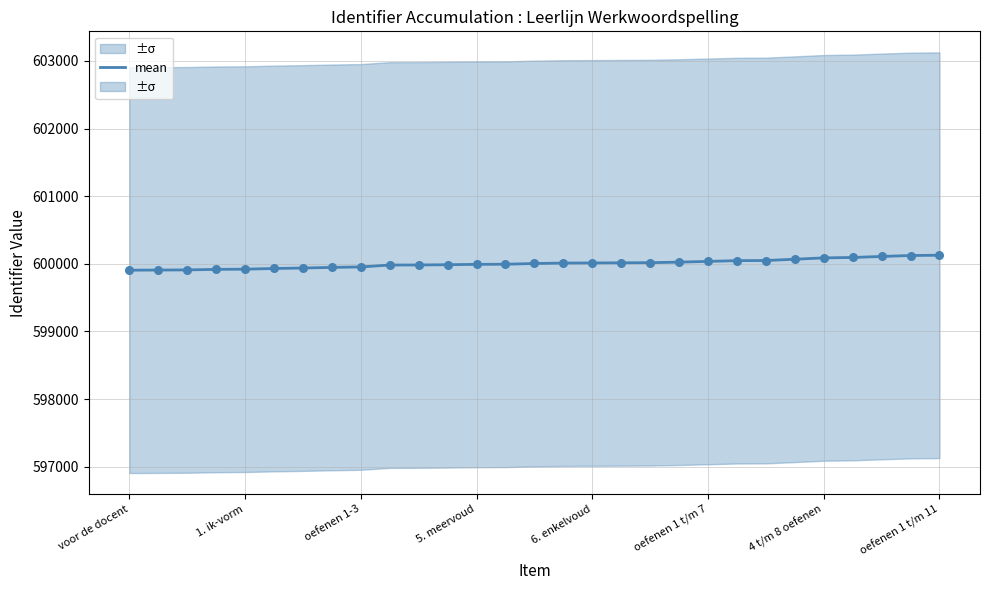

What is the highest value of the mean series?

600126